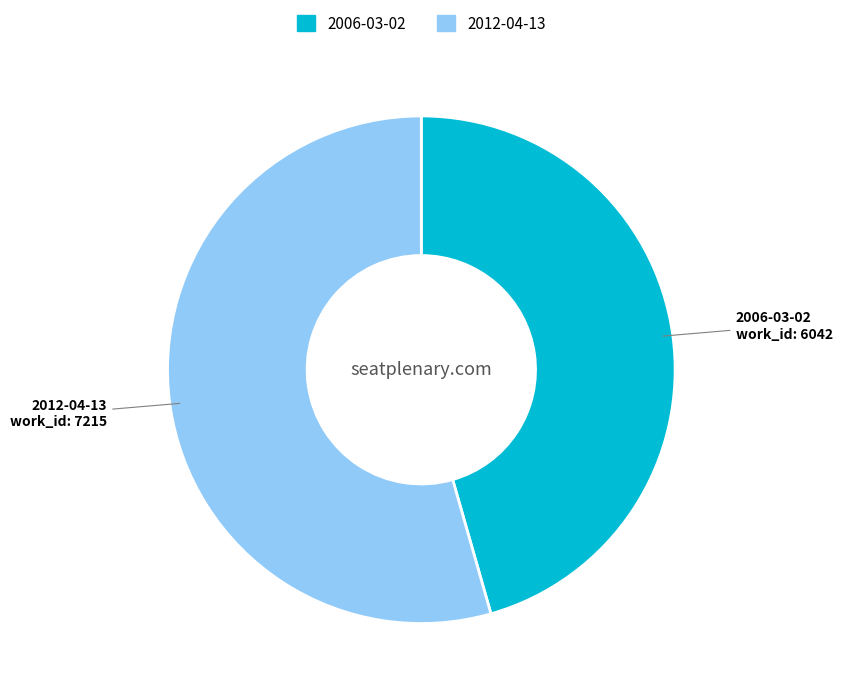

Combined, do 2006-03-02 and 2012-04-13 account for over 50%?

Yes